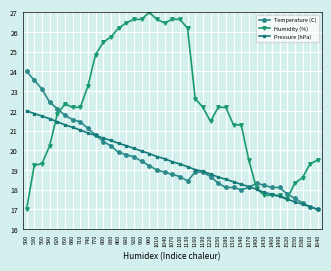

What is the approximate value of Temperature (C) at 860?

19.9